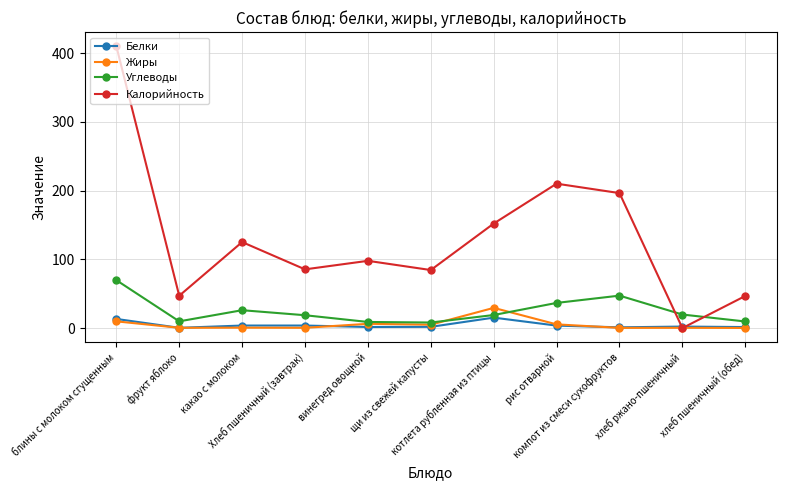

What is the value of the Жиры point at the 9th from the left?

0.3